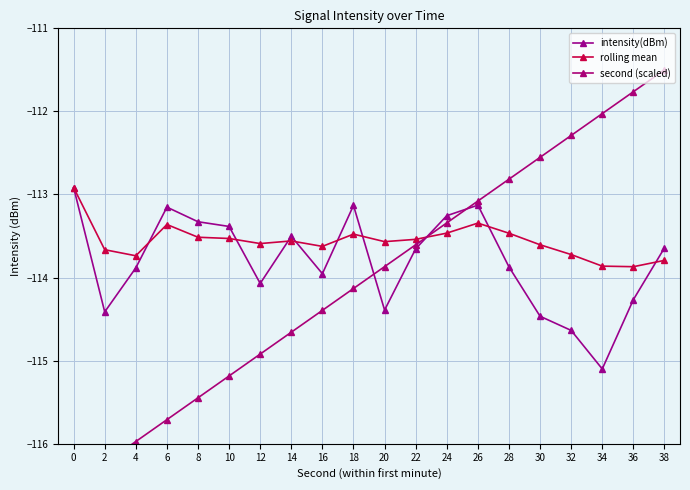

What is the approximate value of second (scaled) at 0?

-116.5